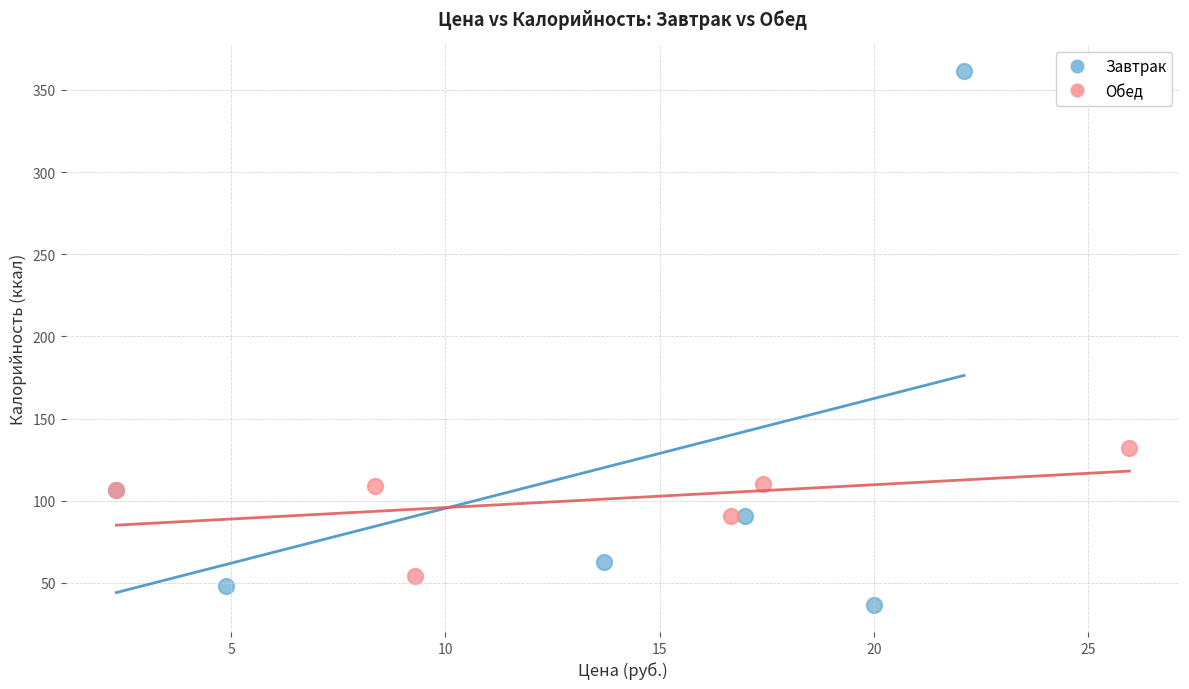

Which series contains the highest Y value?

Завтрак